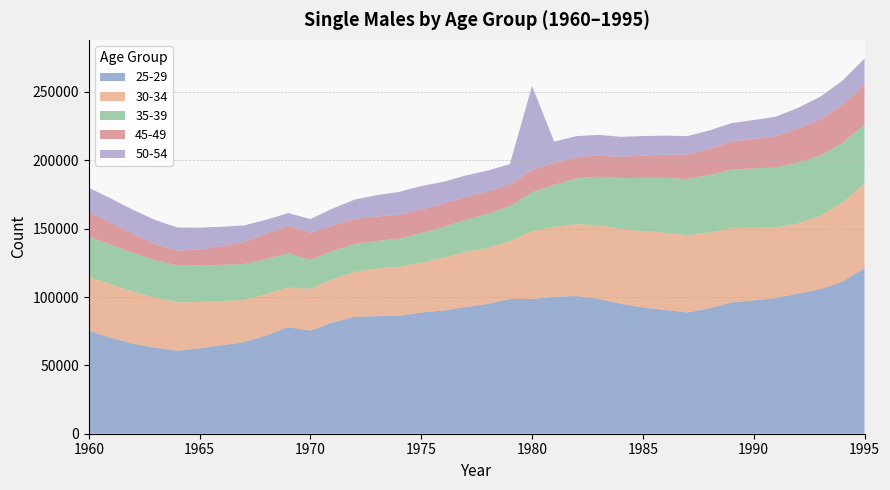

What is the highest value of the 25-29 series?

121186